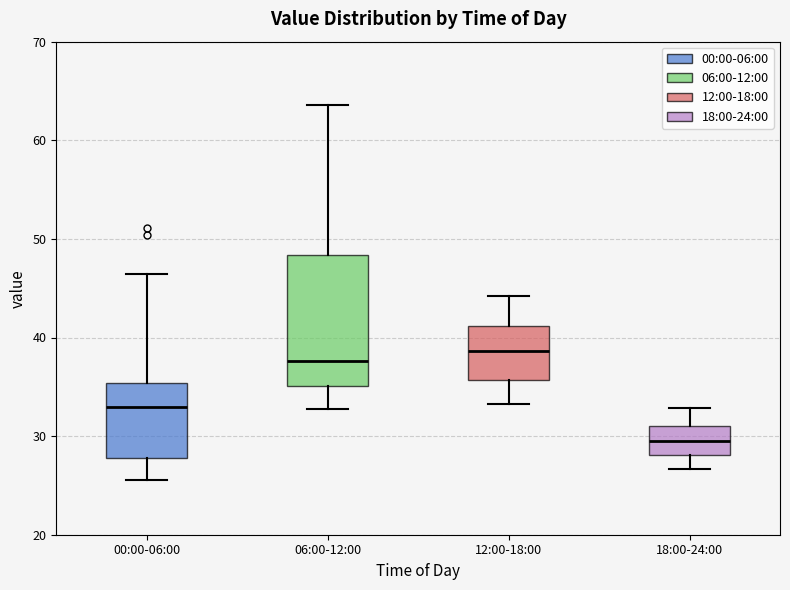

Reading left to right, read every box against the y-axis: the position of its median line, the range the box covers, and the ends of its whiskers. The values are not printed on the chart, so give them approximately, as read against the axis.

00:00-06:00: median 33, box 28 to 35, whiskers 26 to 46
06:00-12:00: median 38, box 35 to 48, whiskers 33 to 64
12:00-18:00: median 39, box 36 to 41, whiskers 33 to 44
18:00-24:00: median 30, box 28 to 31, whiskers 27 to 33